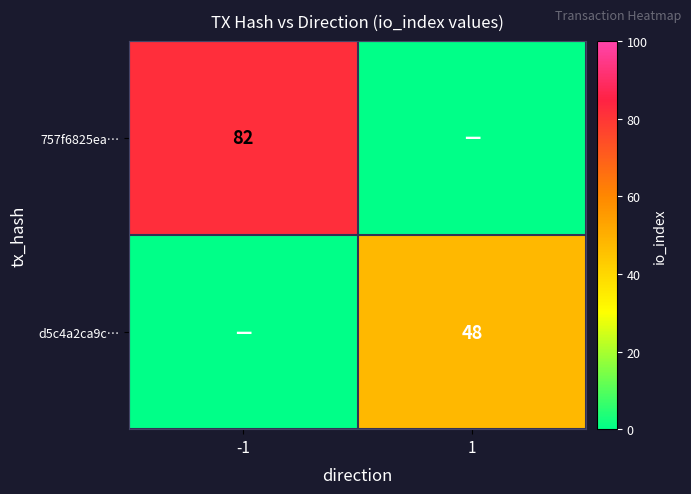

True or false: d5c4a2ca9c… has a value of 48 at 1.

True